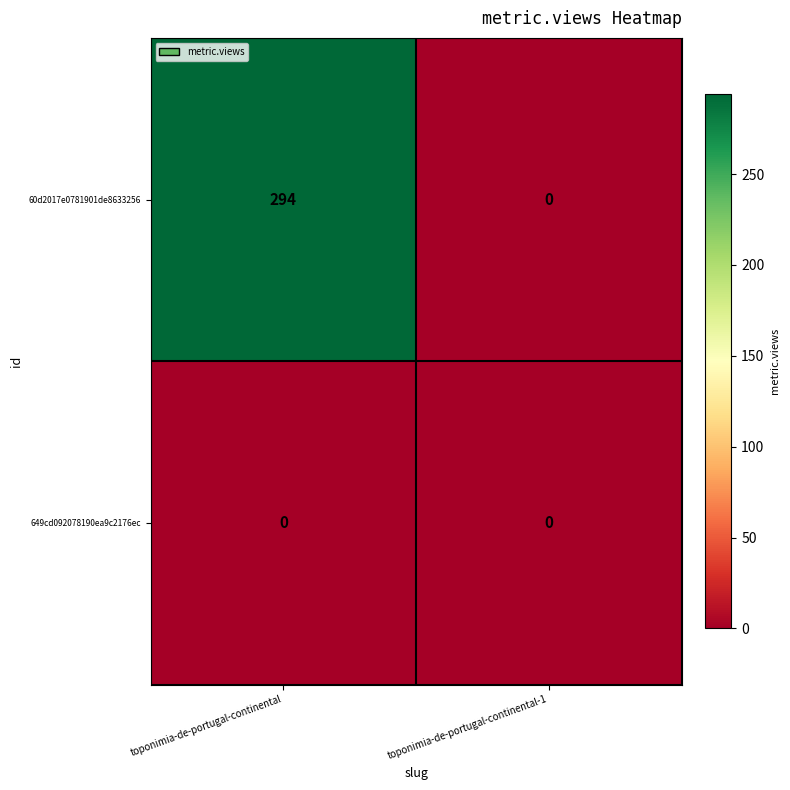

Which label corresponds to the largest value in the chart?

toponimia-de-portugal-continental